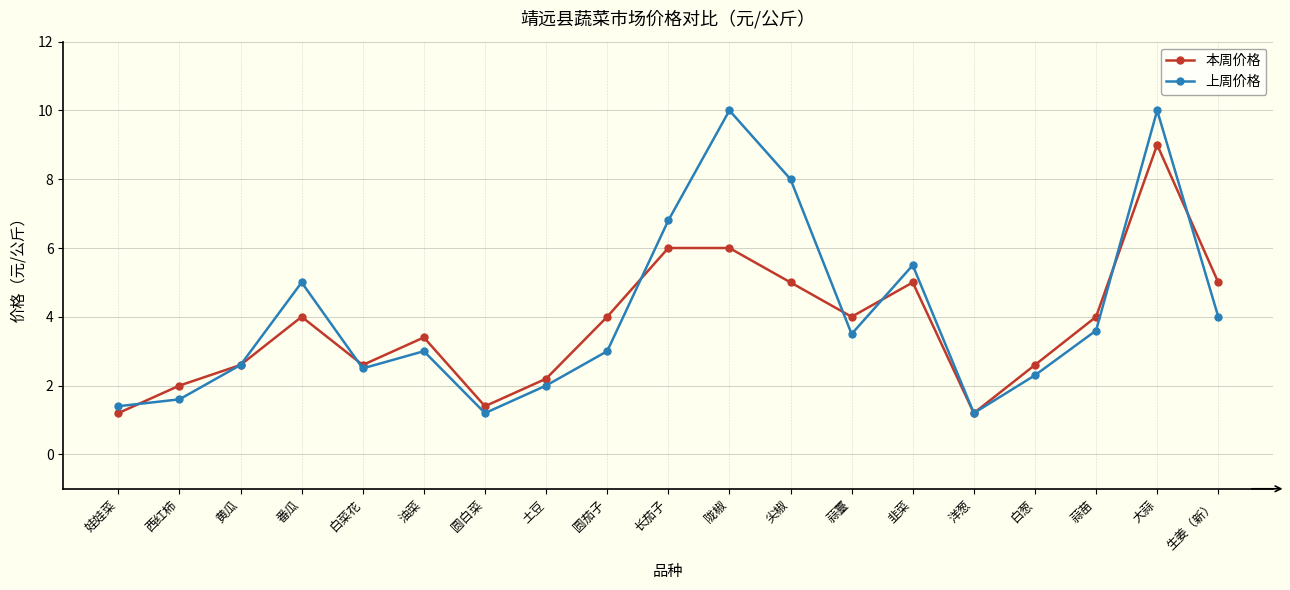

How many interior local valleys does the 上周价格 series have?

4